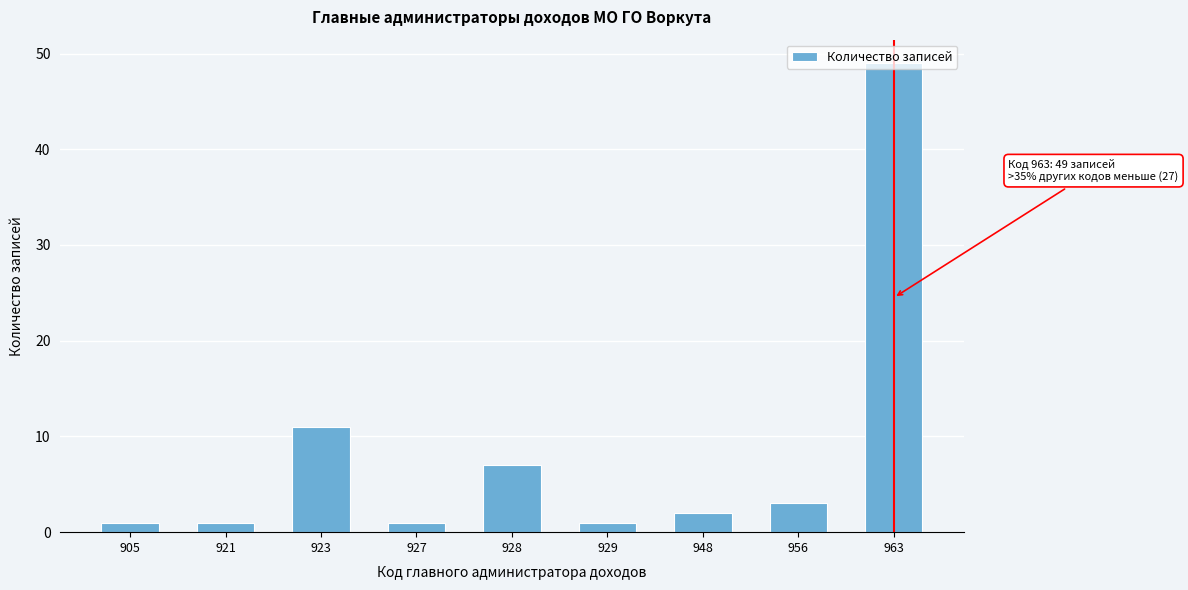

What is the sum of all values?

76